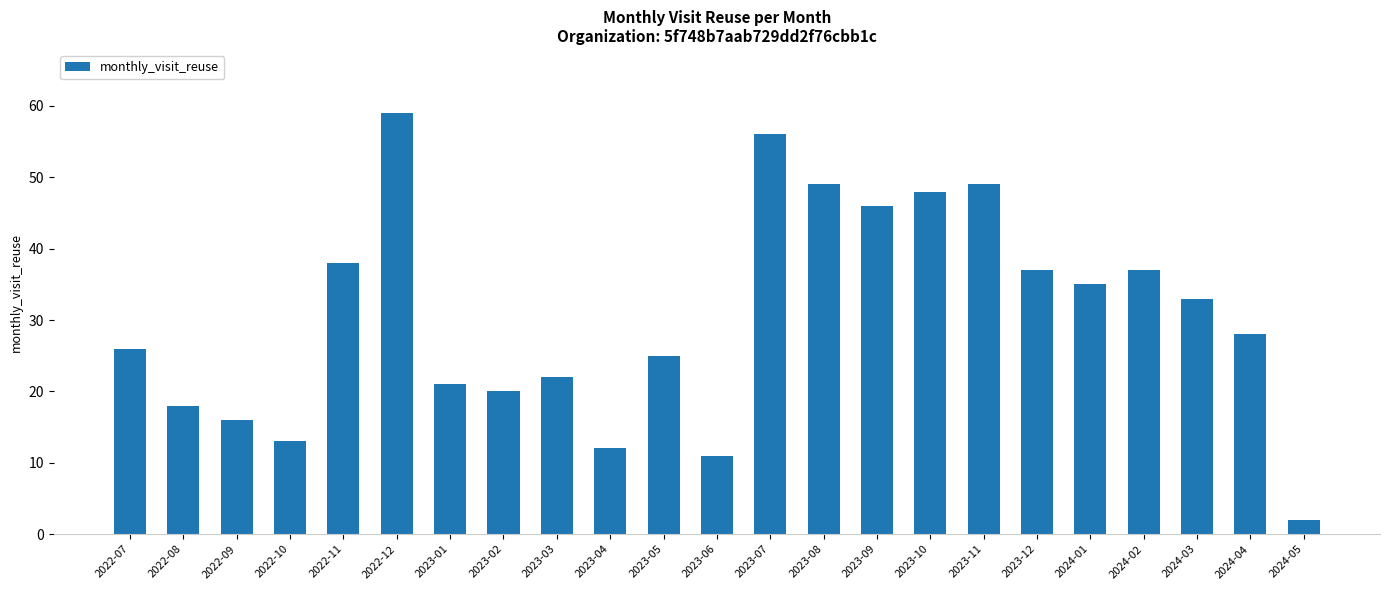

What is the label of the 10th bar from the left?

2023-04